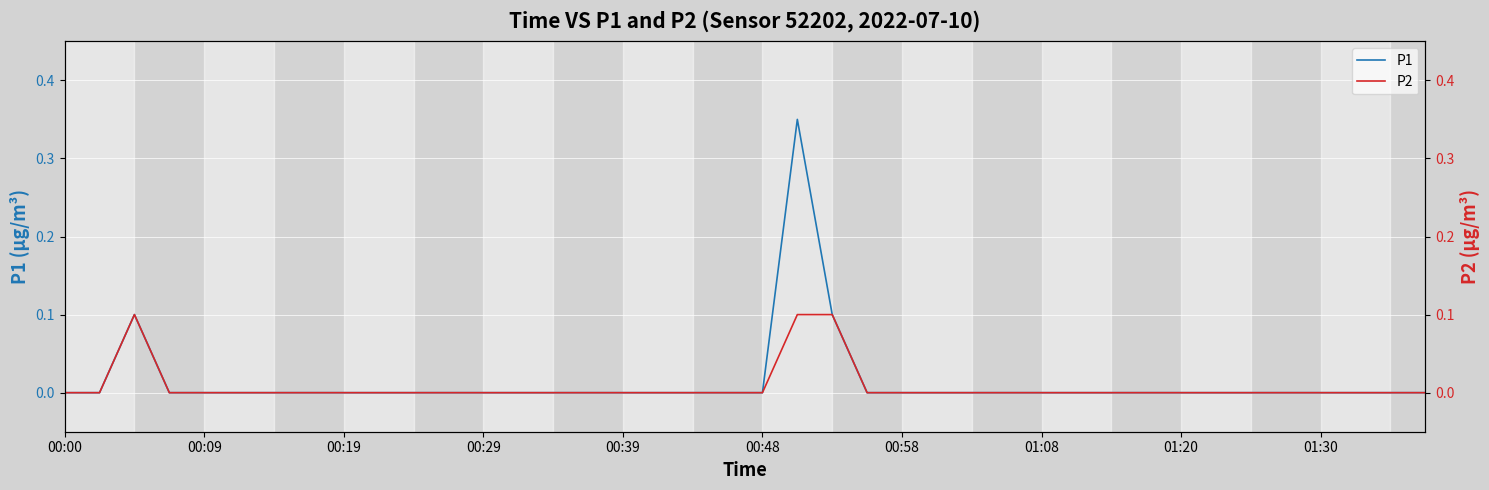

Is it true that P2 equals -0.0 at 00:09?

False